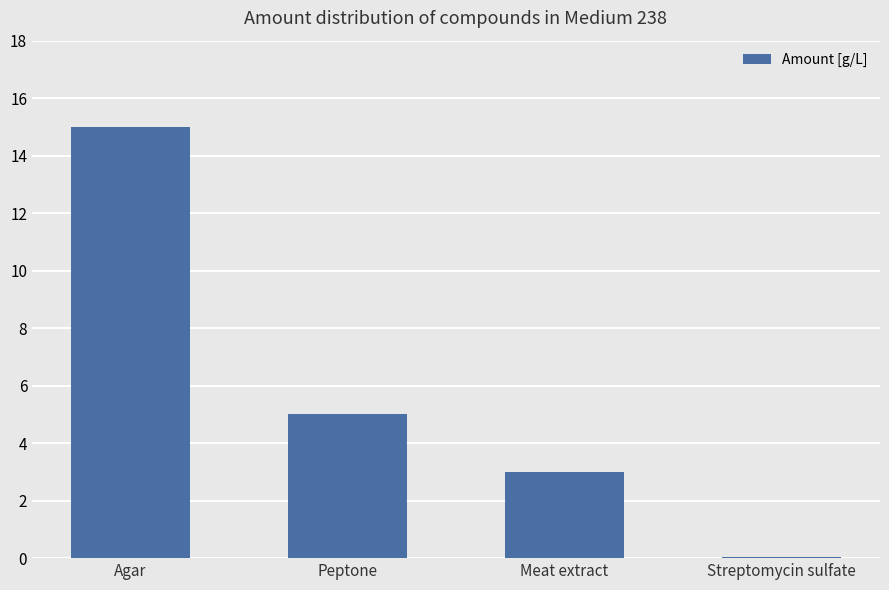

Which has a higher value, Peptone or Agar?

Agar